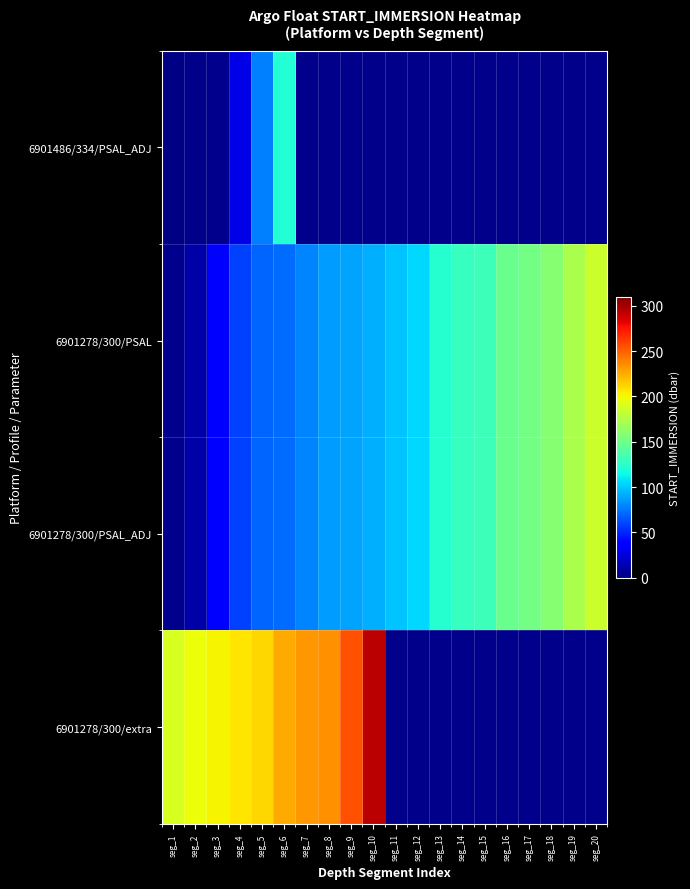

What is the minimum value for 6901278/300/PSAL_ADJ?

4.4